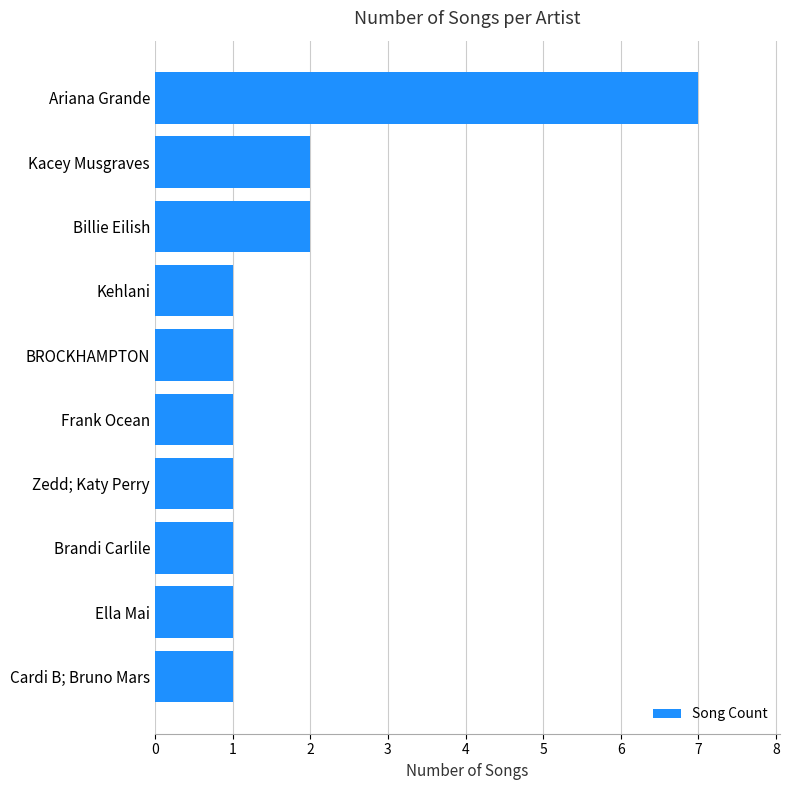

Is it true that the value at BROCKHAMPTON is 1?

True